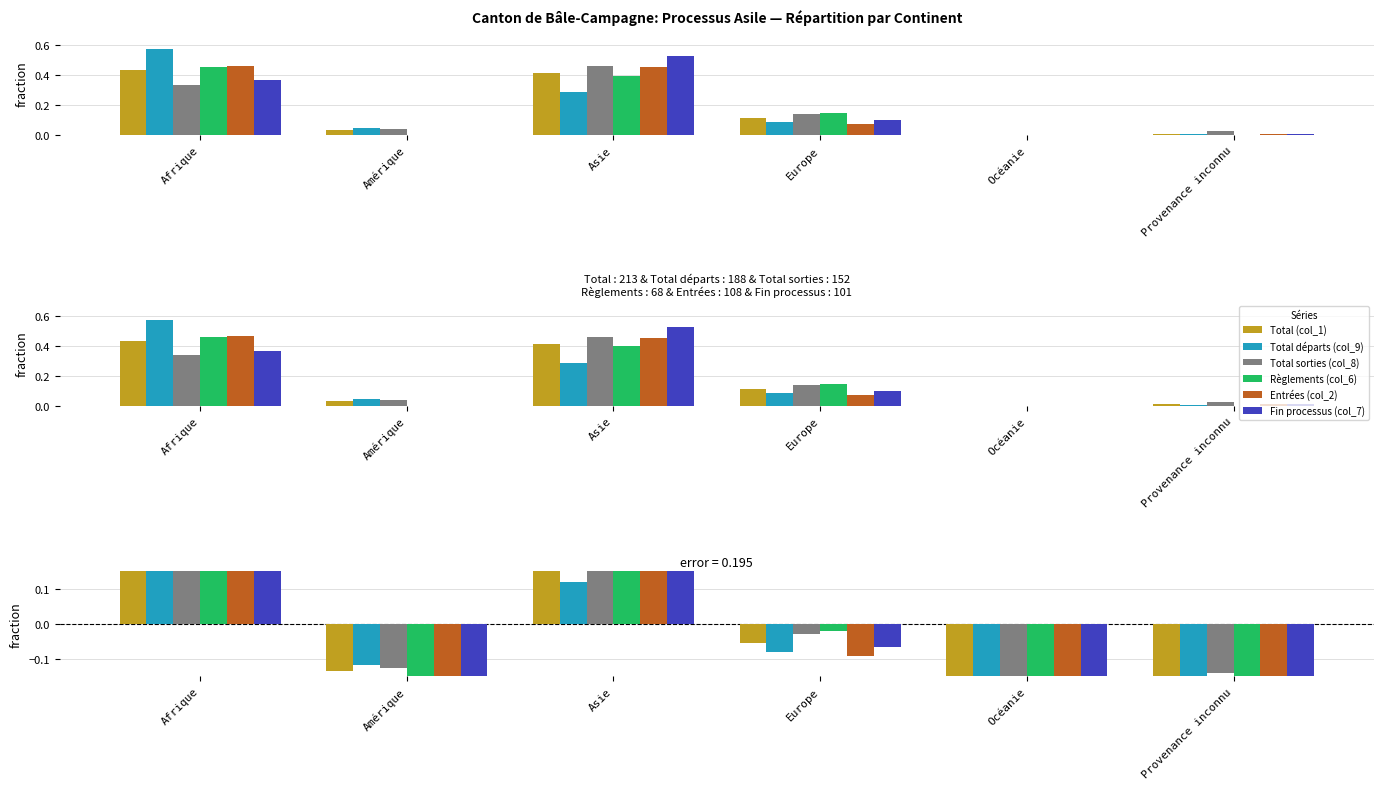

Reading left to right, transcribe all the data shown in this chart.

Total (col_1): 0.3	-0.1	0.2	-0.1	-0.2	-0.2
Total départs (col_9): 0.4	-0.1	0.1	-0.1	-0.2	-0.2
Total sorties (col_8): 0.2	-0.1	0.3	-0.0	-0.2	-0.1
Règlements (col_6): 0.3	-0.2	0.2	-0.0	-0.2	-0.2
Entrées (col_2): 0.3	-0.2	0.3	-0.1	-0.2	-0.2
Fin processus (col_7): 0.2	-0.2	0.4	-0.1	-0.2	-0.2